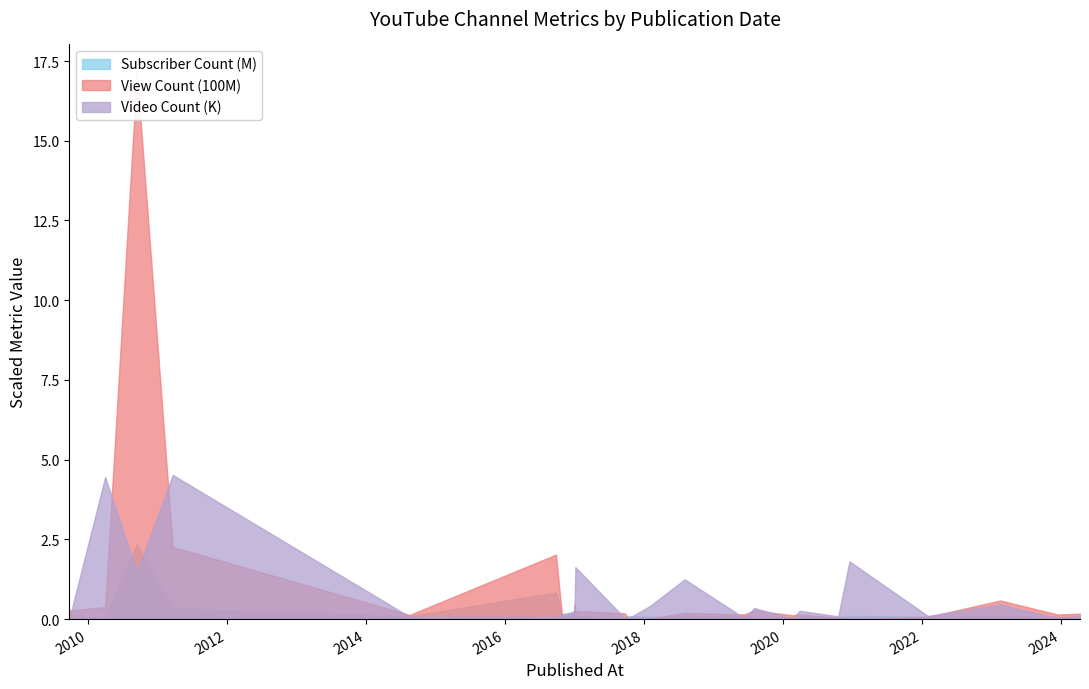

Which series changed the most between 2014-08-18 and 2023-02-17?

View Count